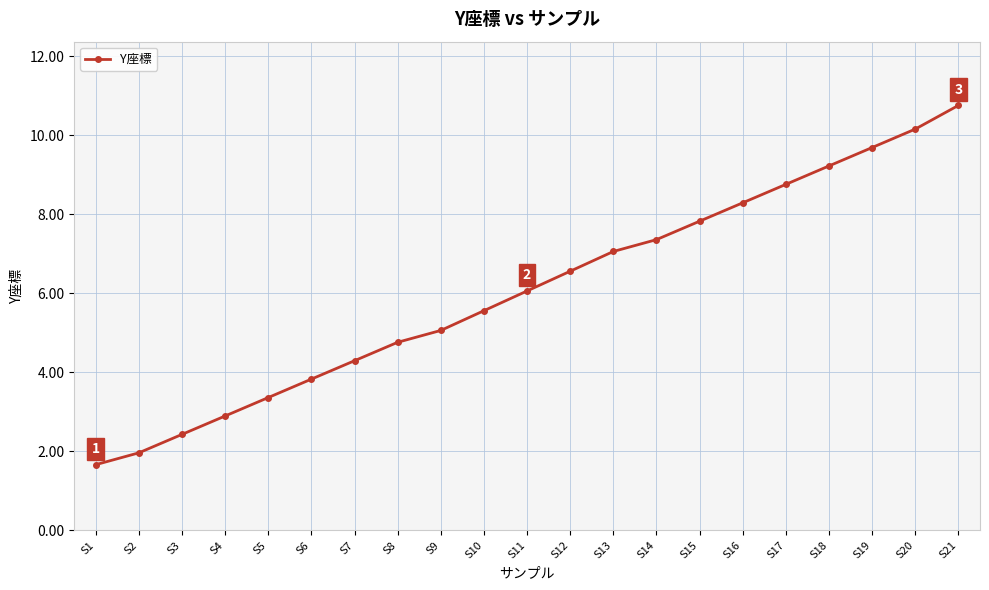

True or false: there are more than 2 points higher than both neighbors.

False